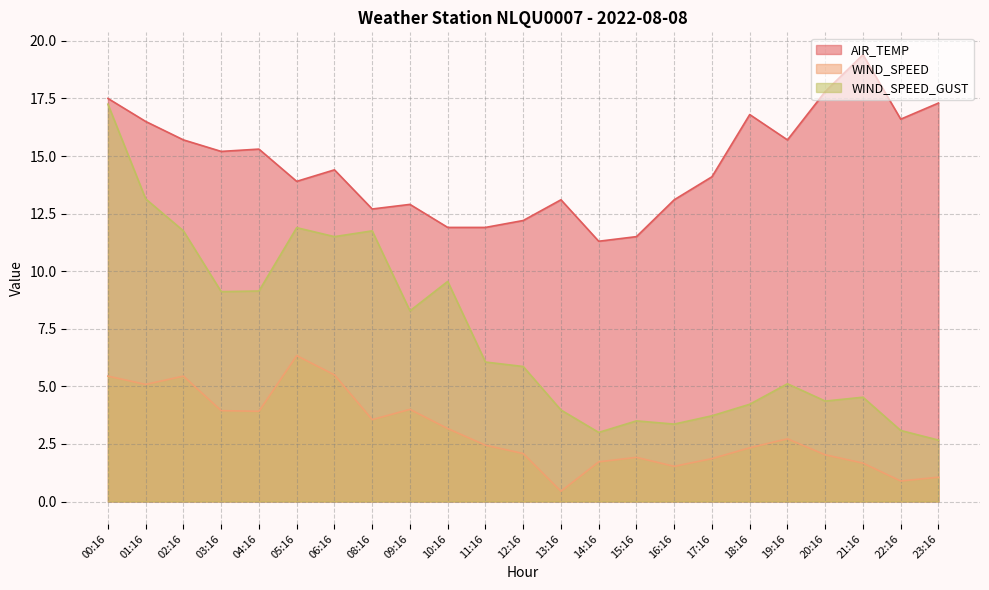

The value of WIND_SPEED at 13:16 is 0.4. True or false?

True